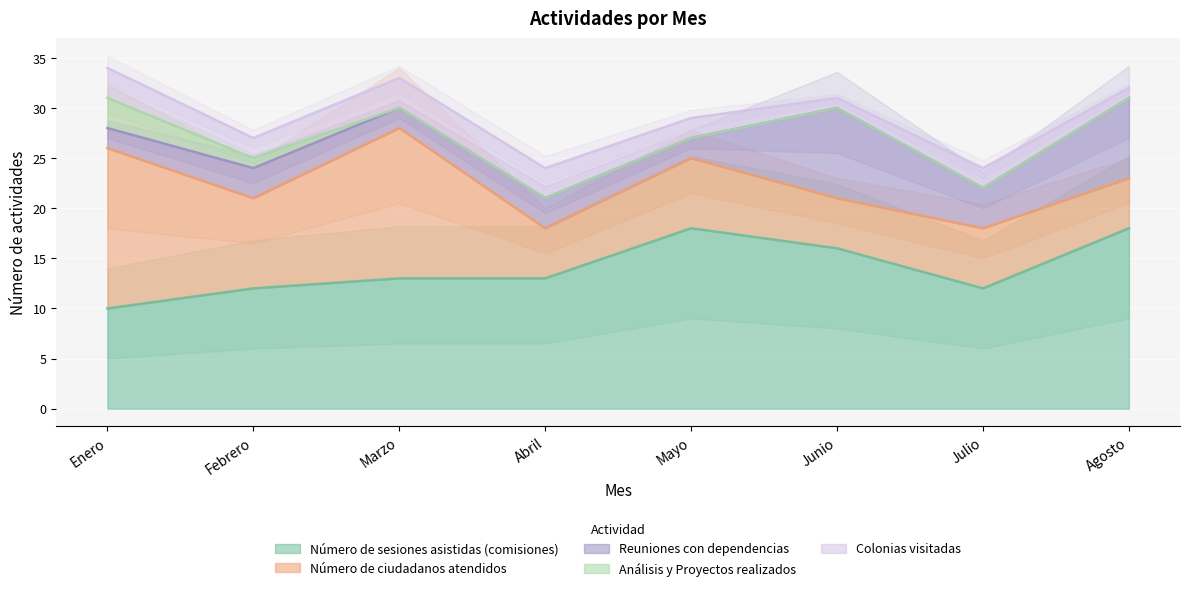

What is the total value across all series at Febrero?

27